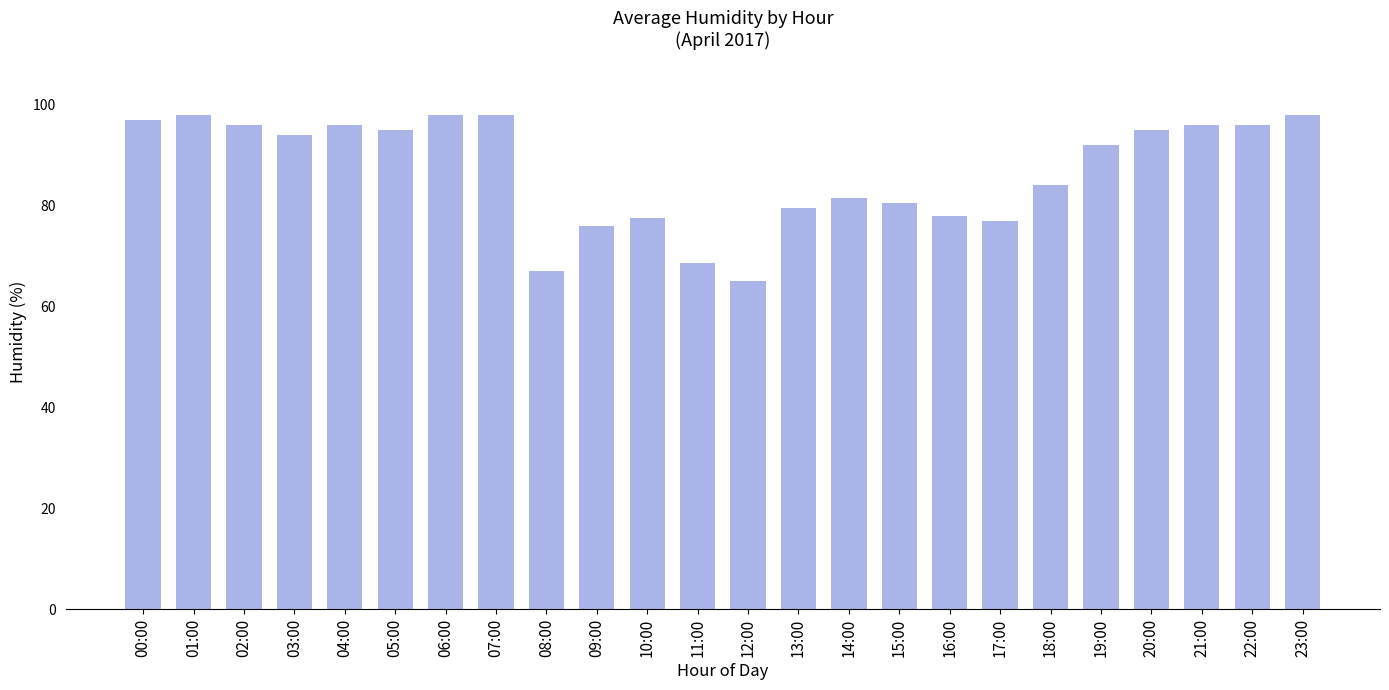

What is the maximum value shown in the chart?

98.0